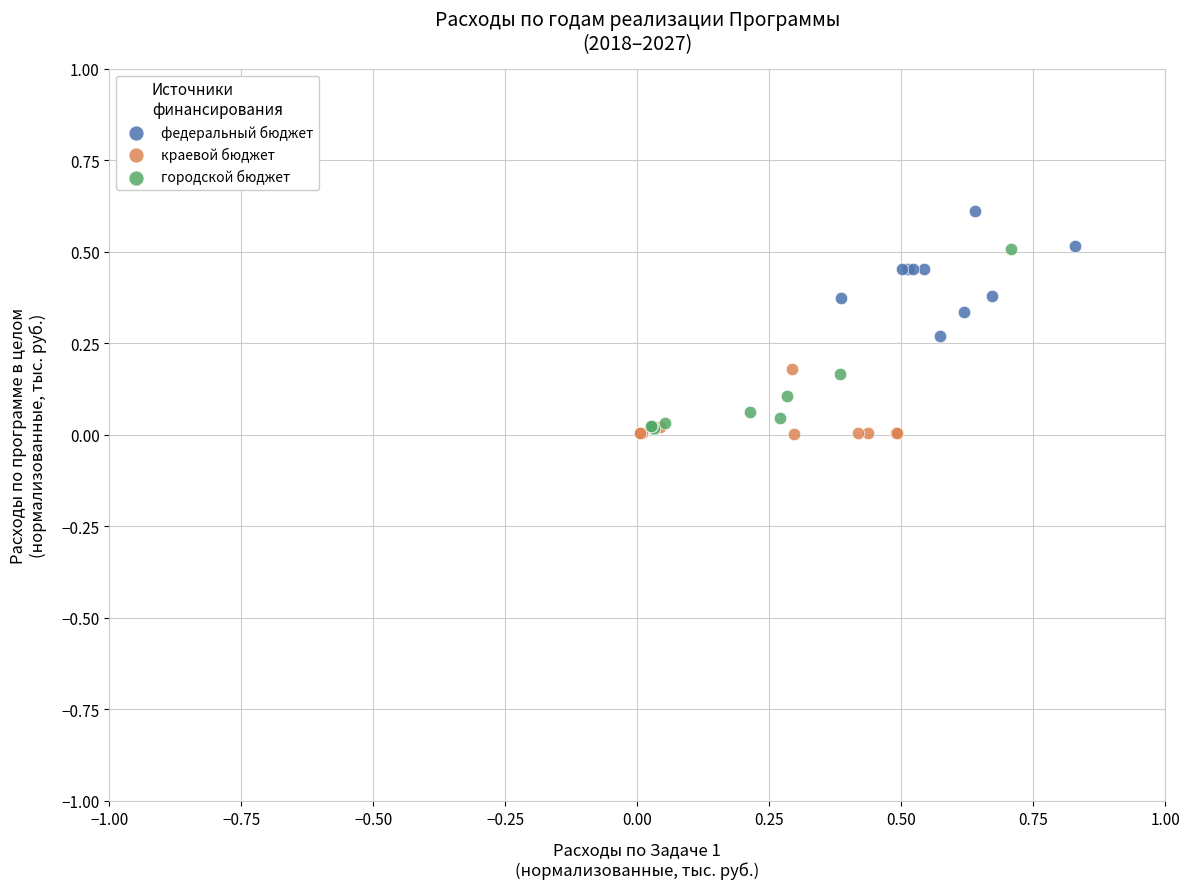

What are all the series names shown in the legend?

федеральный бюджет, краевой бюджет, городской бюджет